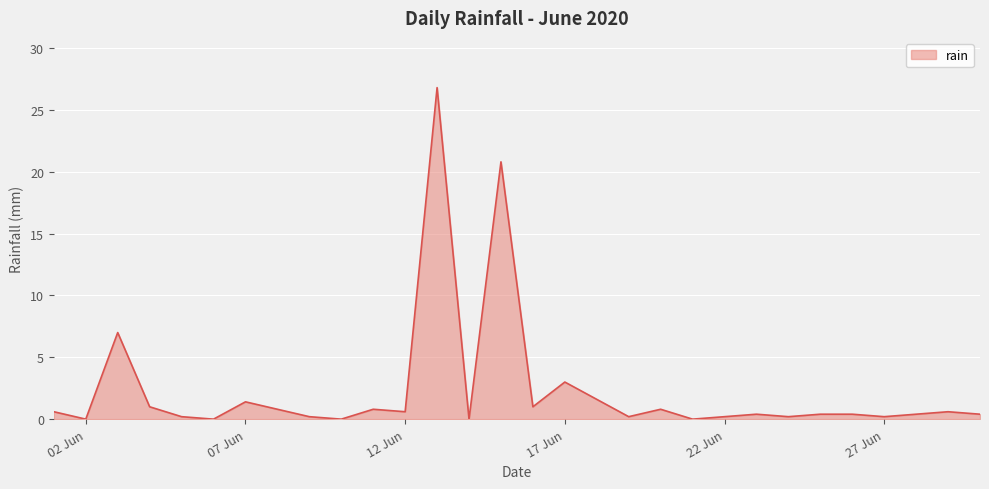

What is the difference between the maximum and minimum values?

26.8